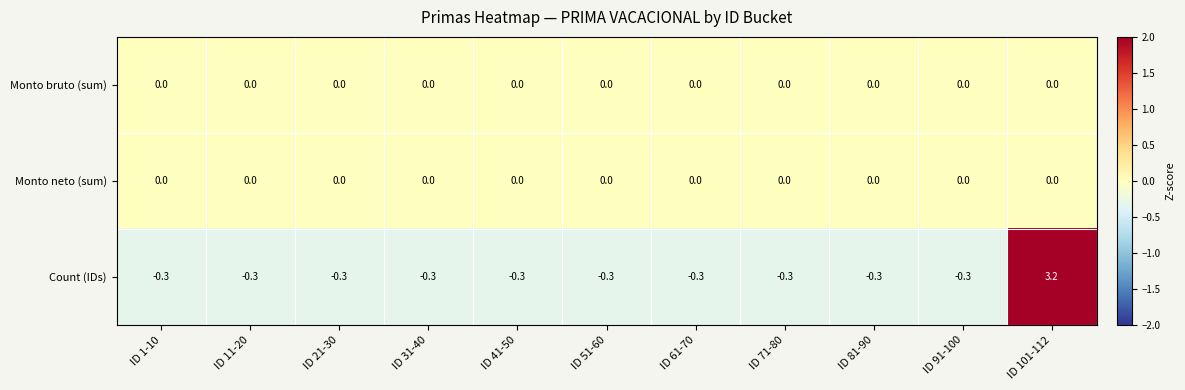

At which category is the sum across all series the highest?

ID 101-112